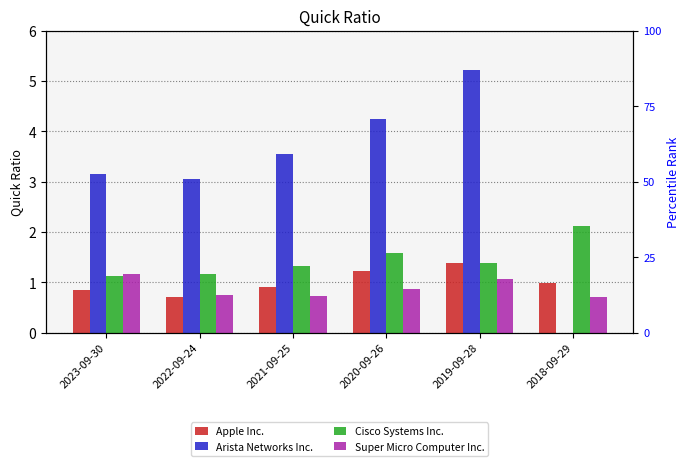

What value does the Cisco Systems Inc. series have at 2023-09-30?

1.1